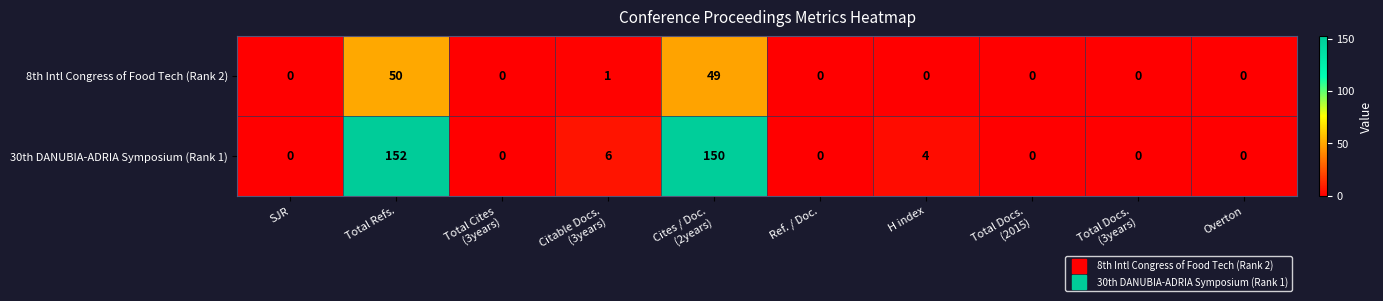

At which category is the sum across all series the highest?

Total Refs.